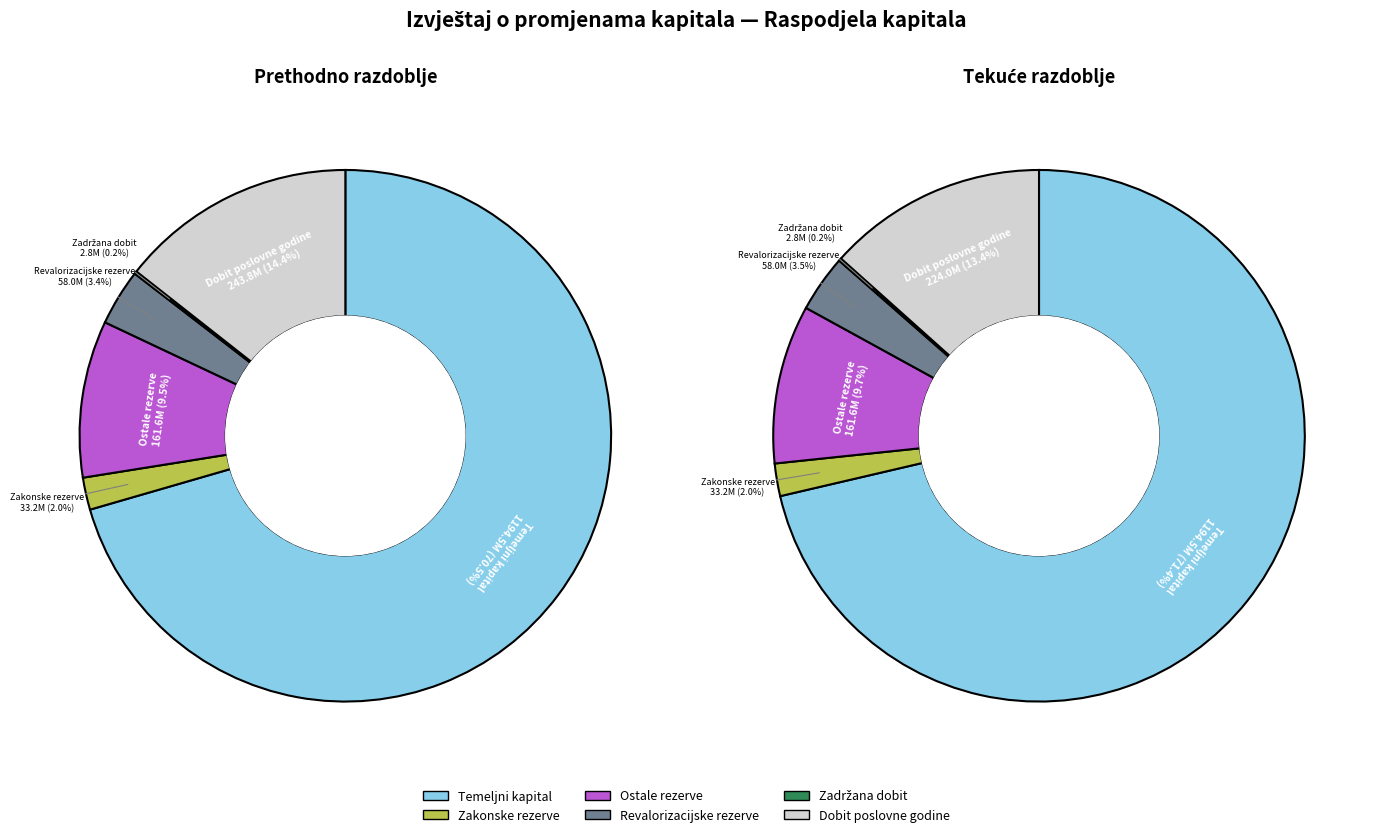

What percentage is the Revalorizacijske rezerve slice, to the nearest percent?

3%